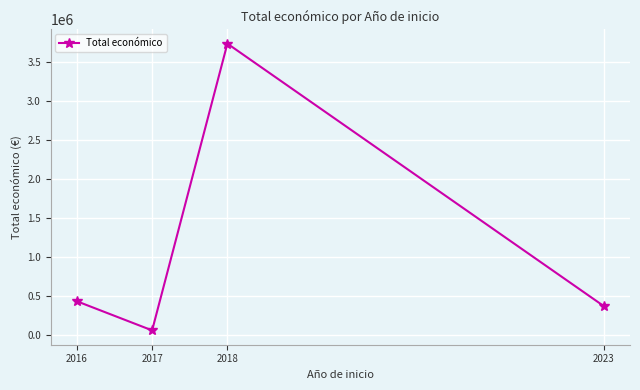

Rank the categories by value from lowest to highest.

2017, 2023, 2016, 2018